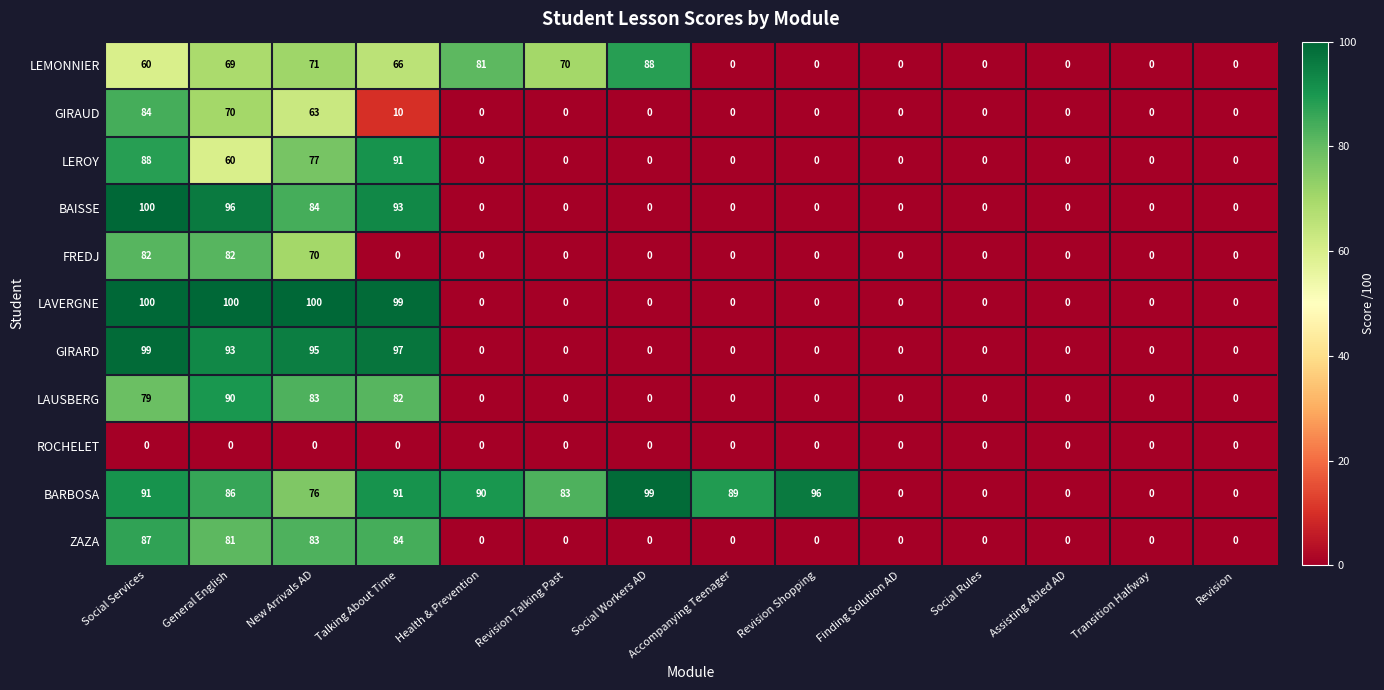

What is the total value across all series at Social Services?

870